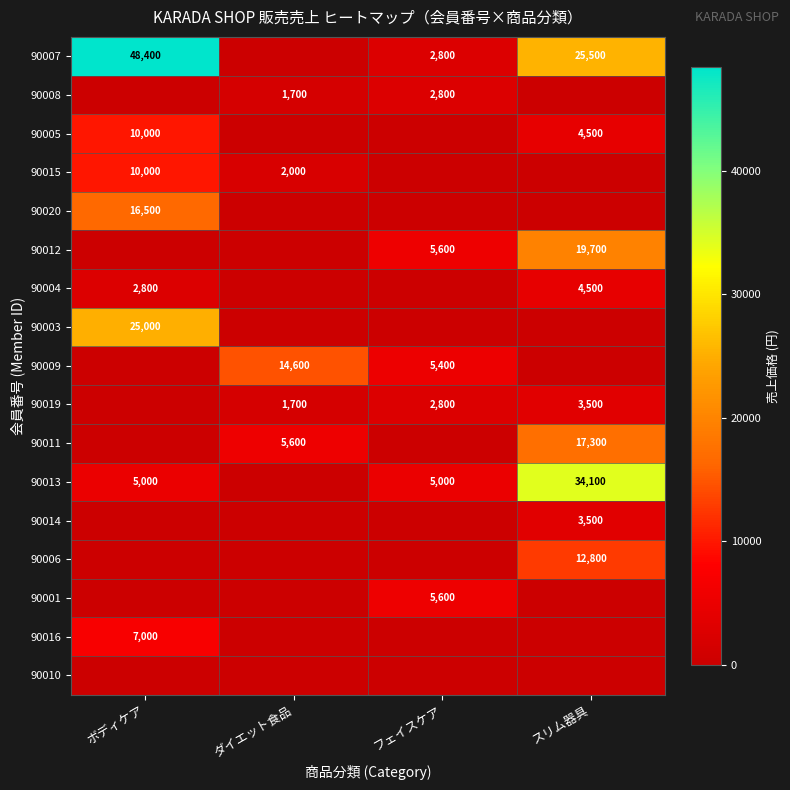

Count the number of data series in this chart.

17